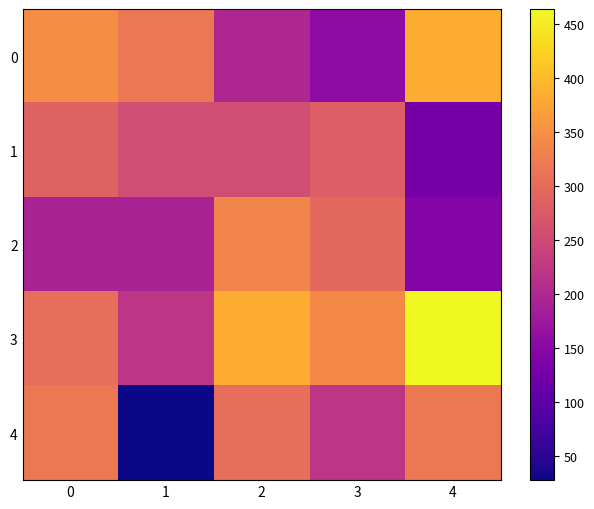

Which series changed the most between 0 and 1?

4